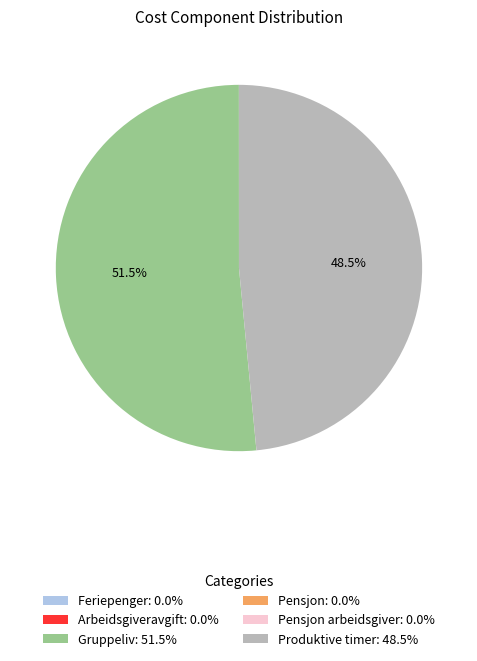

Is there any slice that represents more than half of the pie?

Yes